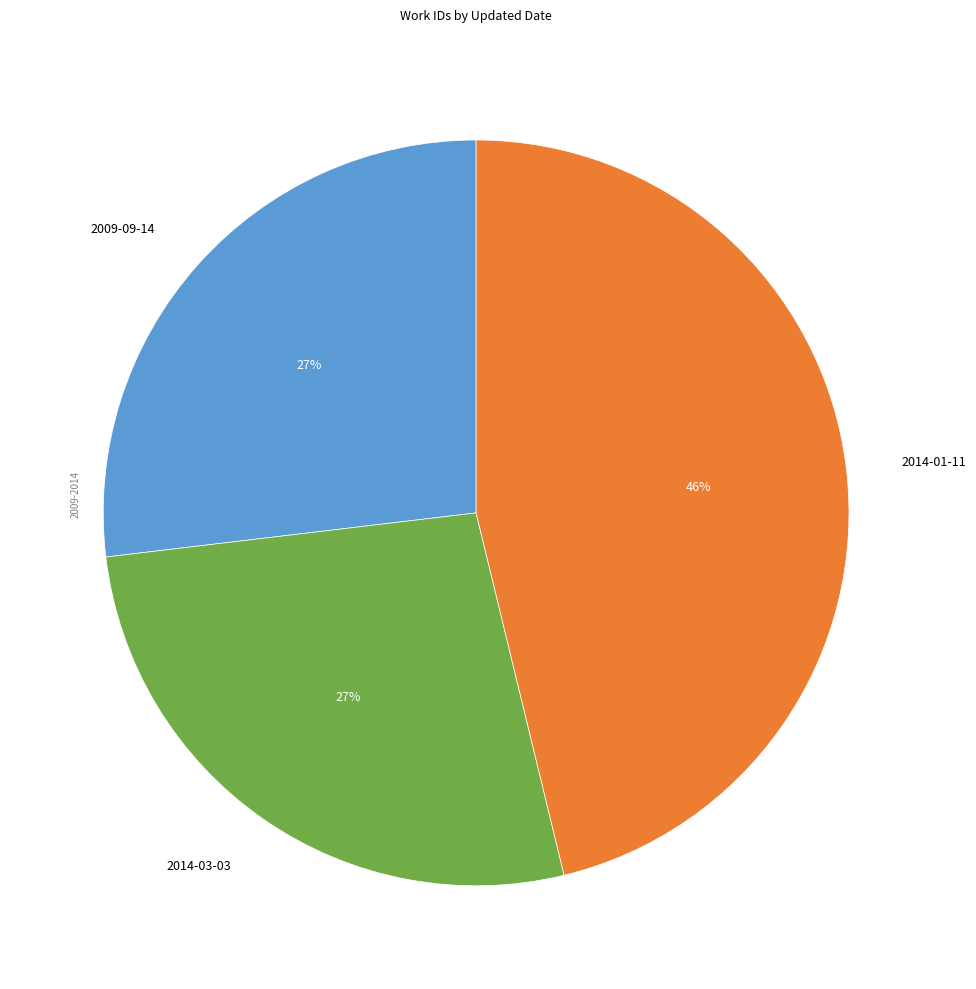

Combined, do 2014-01-11 and 2014-03-03 account for over 50%?

Yes